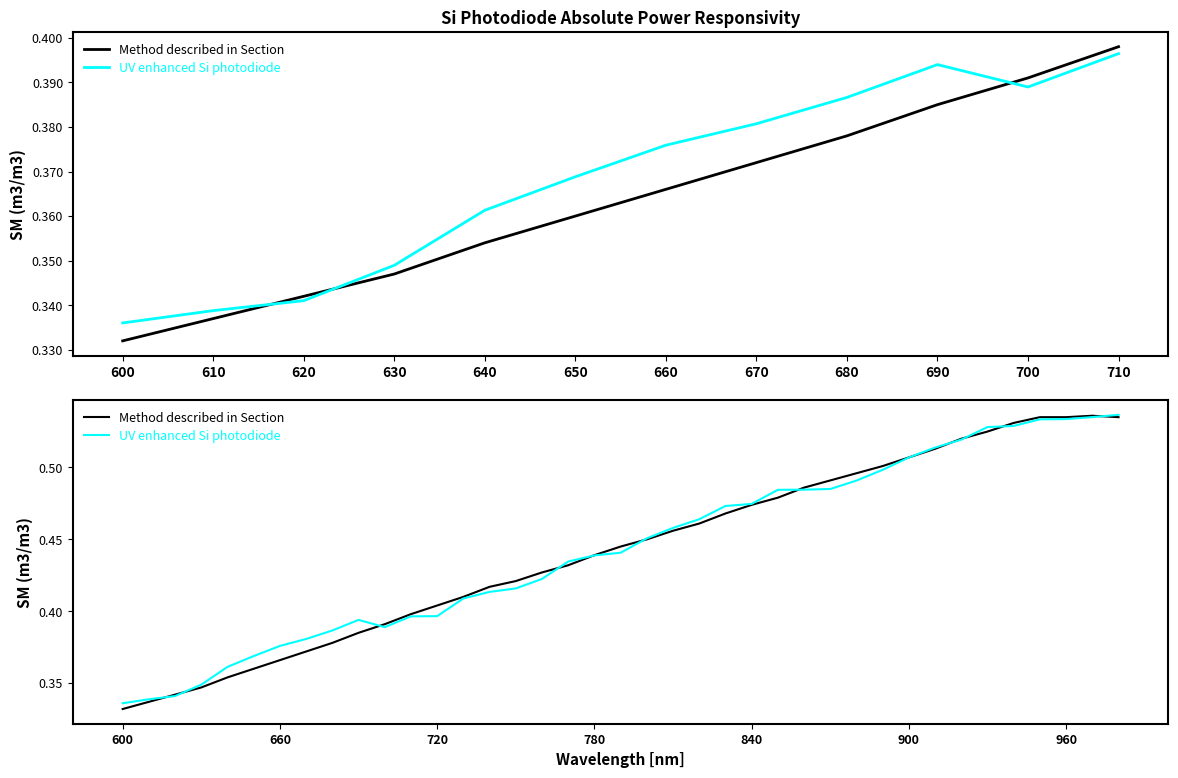

What is the sum of all Method described in Section values?

17.3